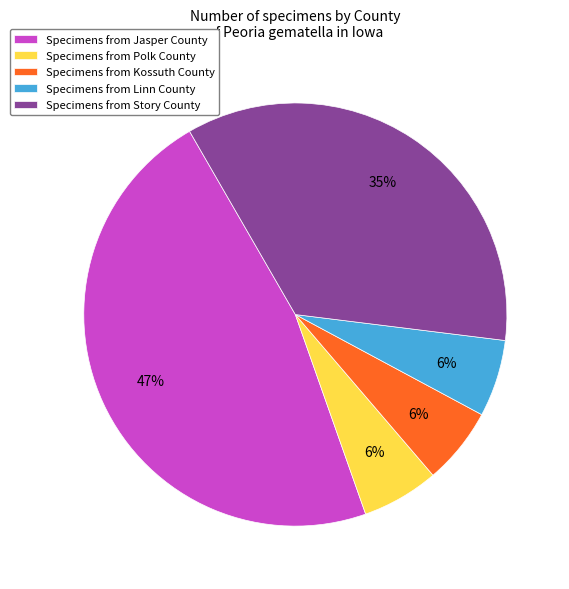

Is there any slice that represents more than half of the pie?

No